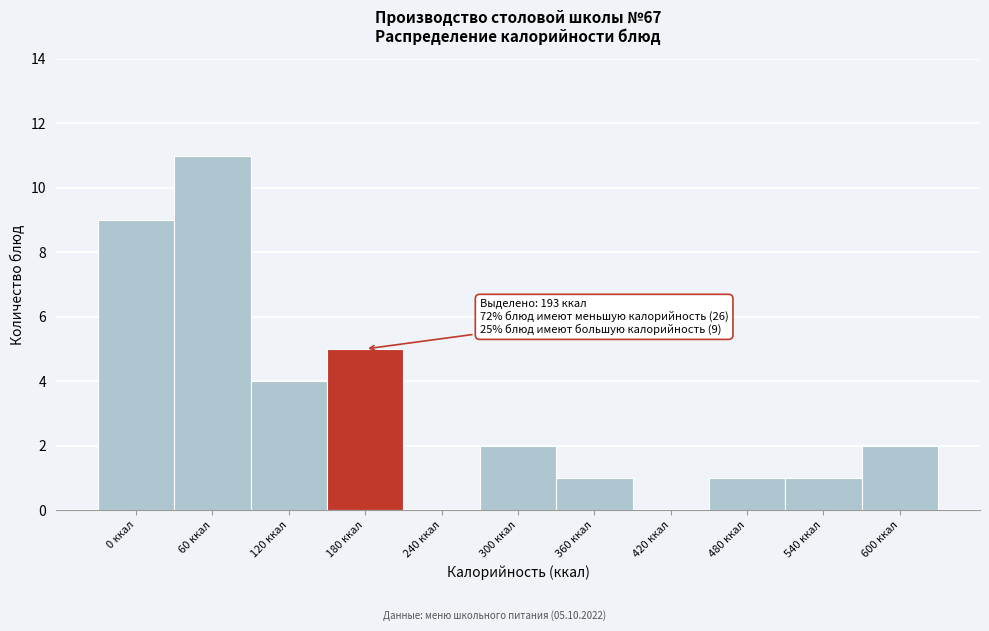

Reading left to right, transcribe all the data shown in this chart.

0 ккал=9	60 ккал=11	120 ккал=4	180 ккал=5	240 ккал=0	300 ккал=2	360 ккал=1	420 ккал=0	480 ккал=1	540 ккал=1	600 ккал=2